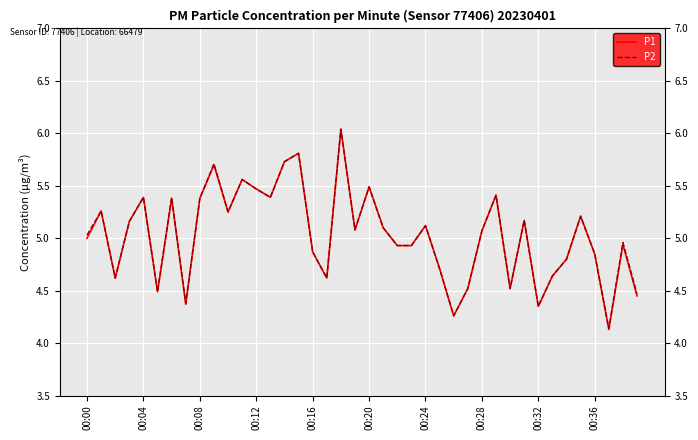

Which series has the largest range (max minus min)?

P1